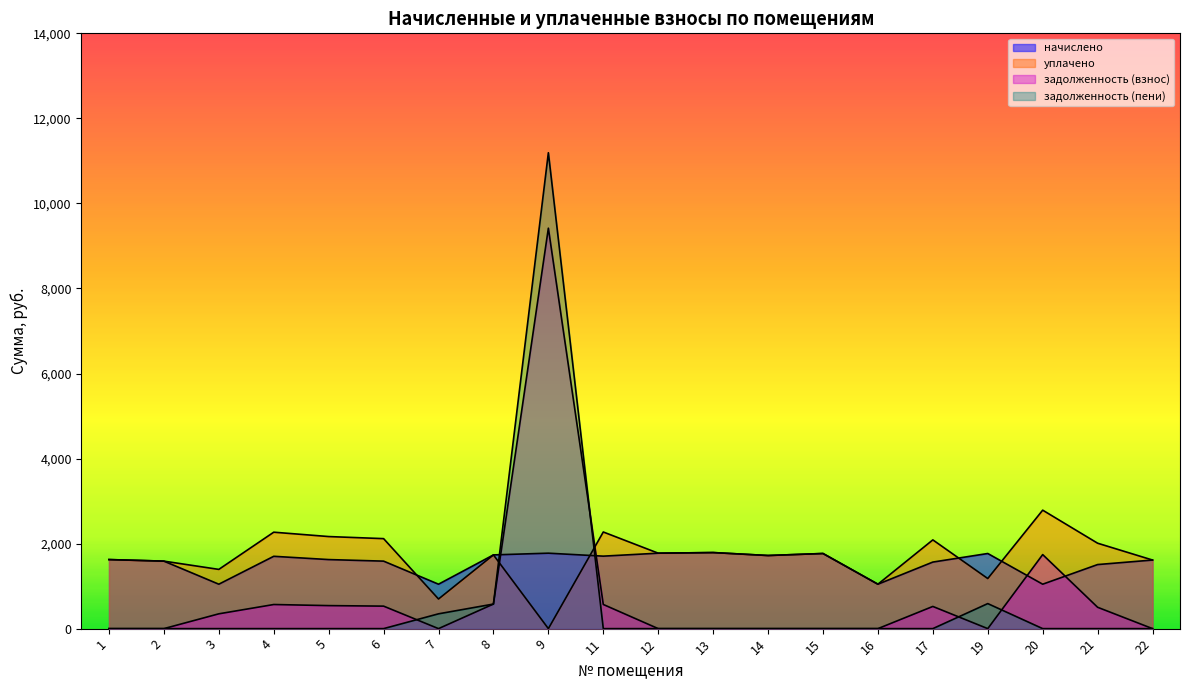

Reading left to right, transcribe all the data shown in this chart.

начислено: 1=1624.0	2=1587.4	3=1044.8	4=1701.0	5=1624.0	6=1587.4	7=1044.8	8=1734.0	9=1774.3	11=1704.7	12=1774.3	13=1789.0	14=1719.4	15=1767.0	16=1044.8	17=1565.4	19=1767.0	20=1044.8	21=1506.7	22=1613.0
уплачено: 1=1624.0	2=1587.4	3=1393.1	4=2268.0	5=2165.4	6=2116.5	7=696.5	8=1734.0	9=0.0	11=2272.9	12=1774.3	13=1789.0	14=1719.4	15=1767.0	16=1044.8	17=2087.2	19=1178.0	20=2786.2	21=2009.0	22=1613.0
задолженность (взнос): 1=0.0	2=0.0	3=348.3	4=567.0	5=541.4	6=529.1	7=0.0	8=578.0	9=9417.7	11=568.2	12=0.0	13=0.0	14=0.0	15=0.0	16=0.0	17=521.8	19=0.0	20=1741.4	21=502.2	22=0.0
задолженность (пени): 1=0.0	2=0.0	3=0.0	4=0.0	5=0.0	6=0.0	7=348.3	8=578.0	9=11192.0	11=0.0	12=0.0	13=0.0	14=0.0	15=0.0	16=0.0	17=0.0	19=589.0	20=0.0	21=0.0	22=0.0